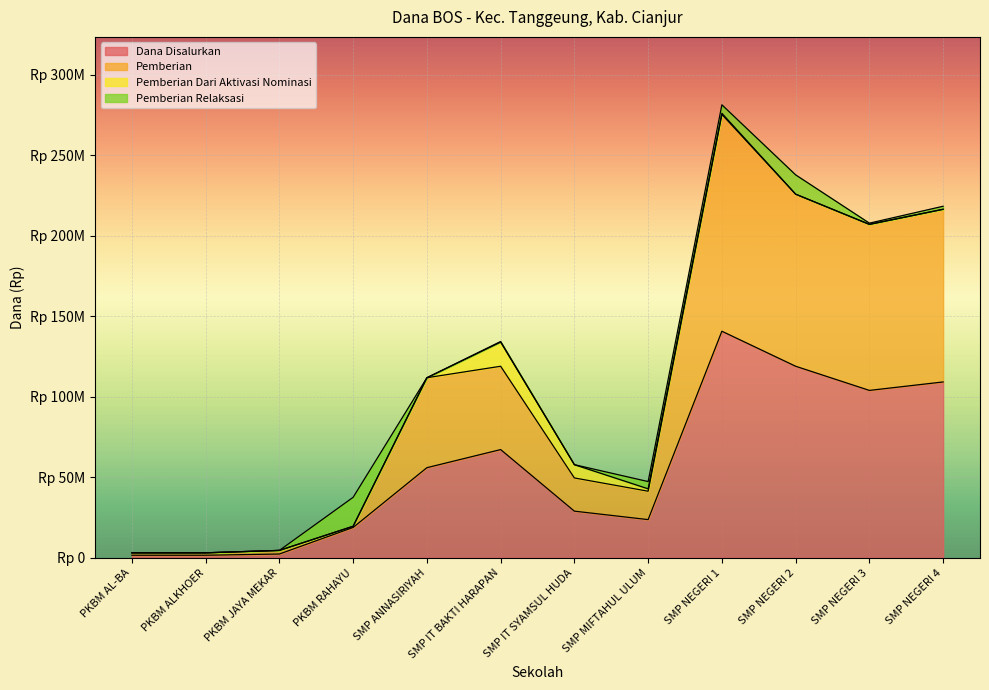

At which category does Dana Disalurkan reach its first local valley?

SMP MIFTAHUL ULUM